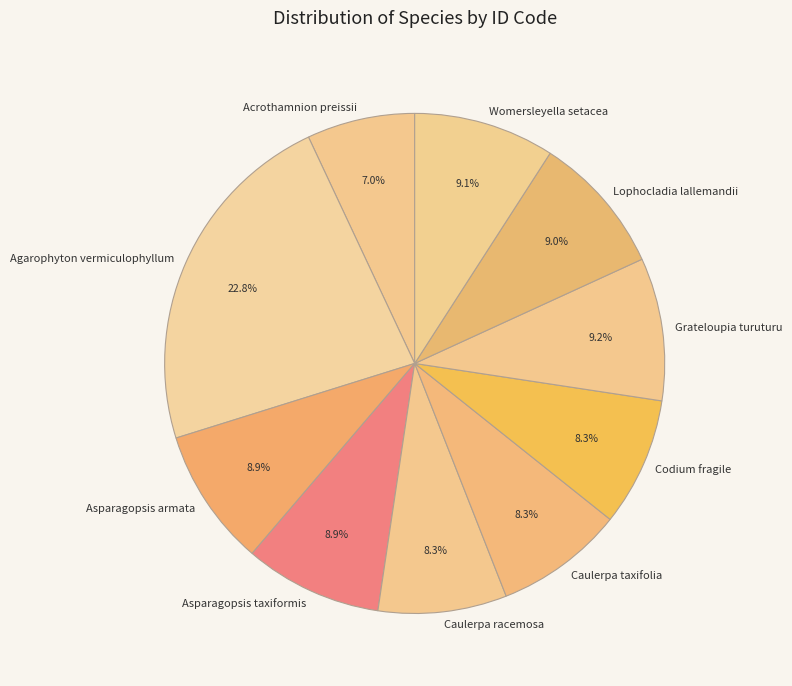

Which slice is the largest?

Agarophyton vermiculophyllum